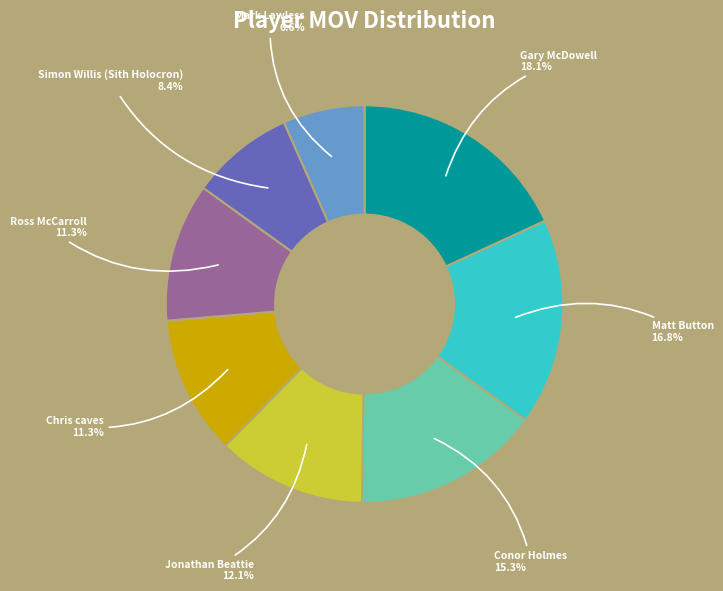

Is there any slice that represents more than half of the pie?

No